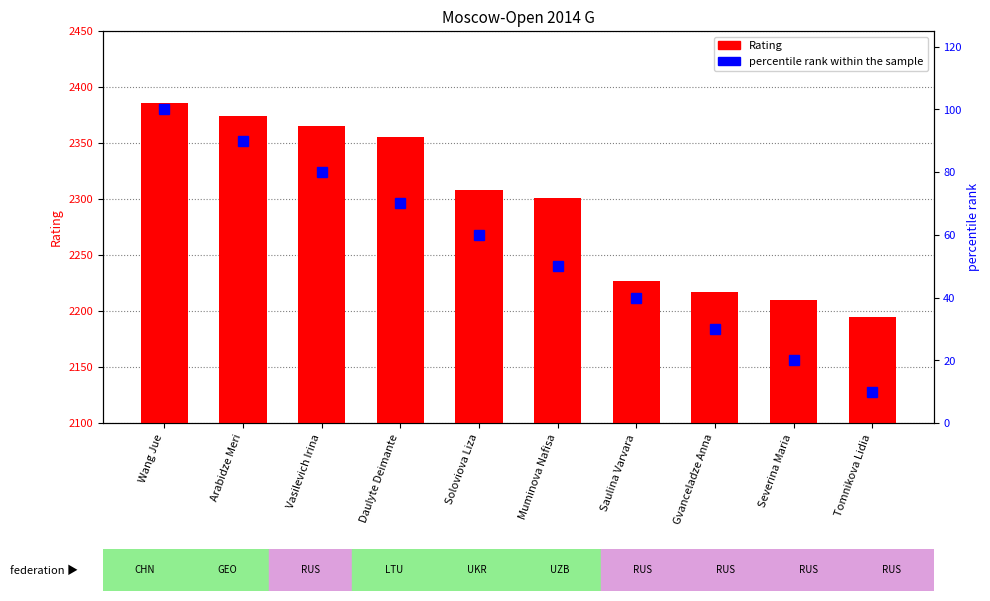

Reading left to right, list all the values displayed in this chart.

Rating: 2386	2374	2365	2355	2308	2301	2227	2217	2210	2195
percentile rank within the sample: 100	90	80	70	60	50	40	30	20	10